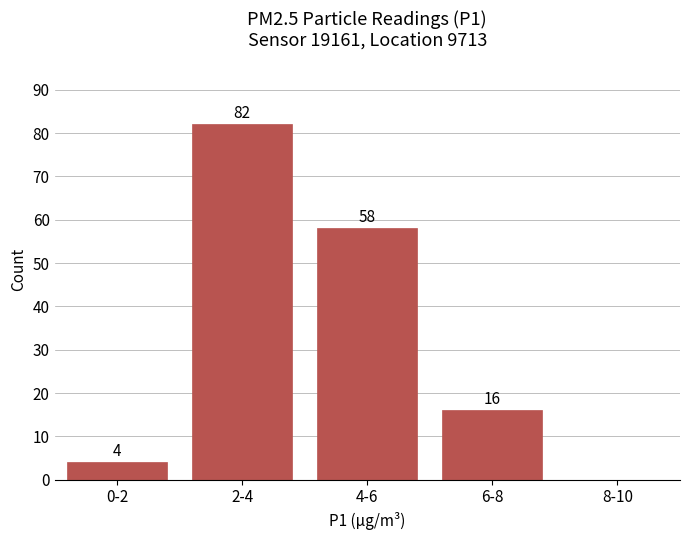

Reading left to right, list all the values displayed in this chart.

0-2=4	2-4=82	4-6=58	6-8=16	8-10=0